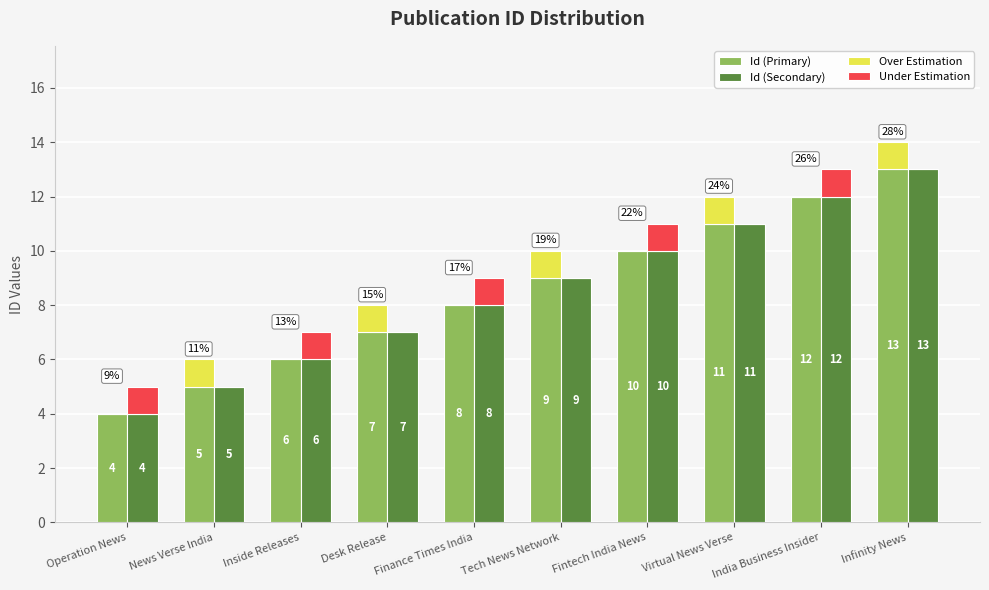

At which label is Id (Primary) closest to 8?

Finance Times India